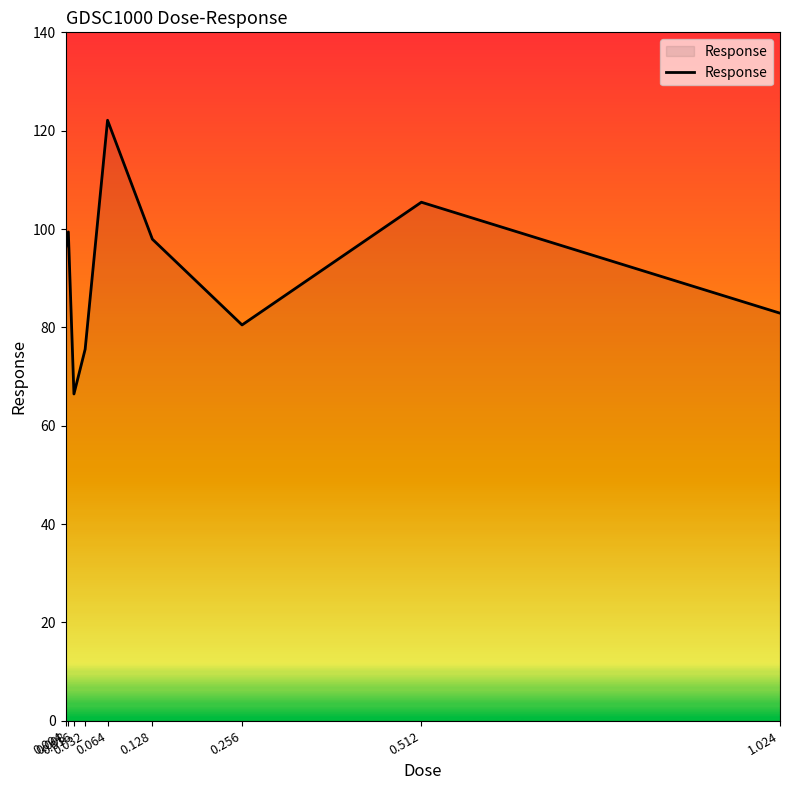

Which label corresponds to the smallest value in the chart?

0.016